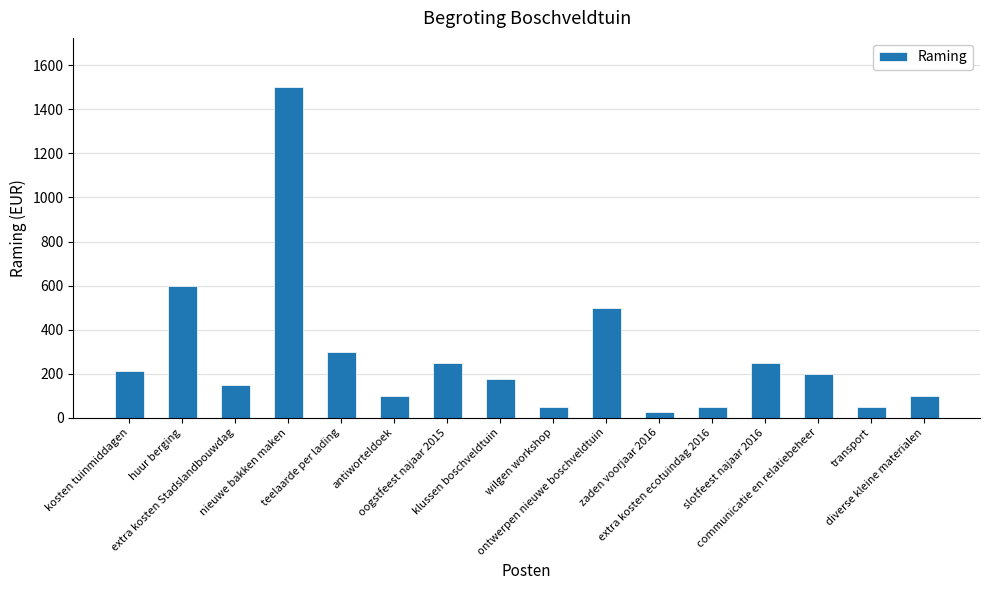

What is the value of the 4th bar from the left?

1500